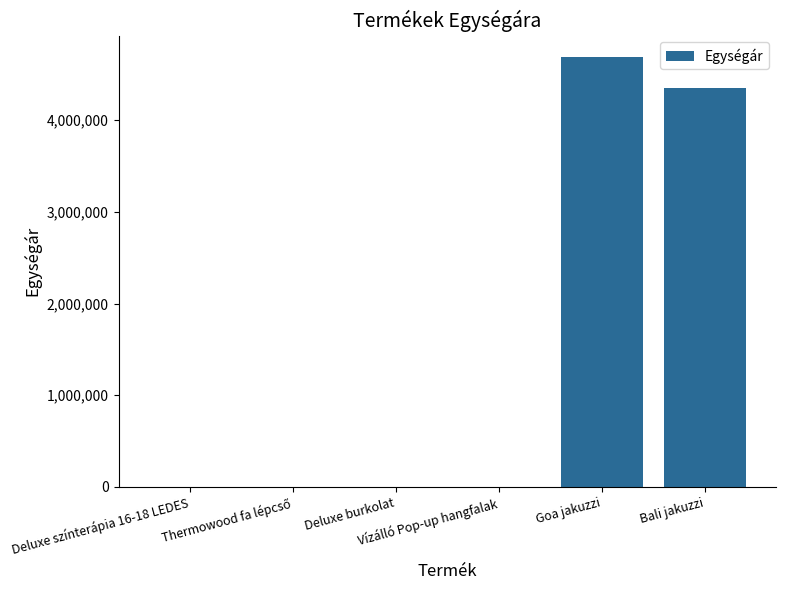

What is the maximum value shown in the chart?

4690000